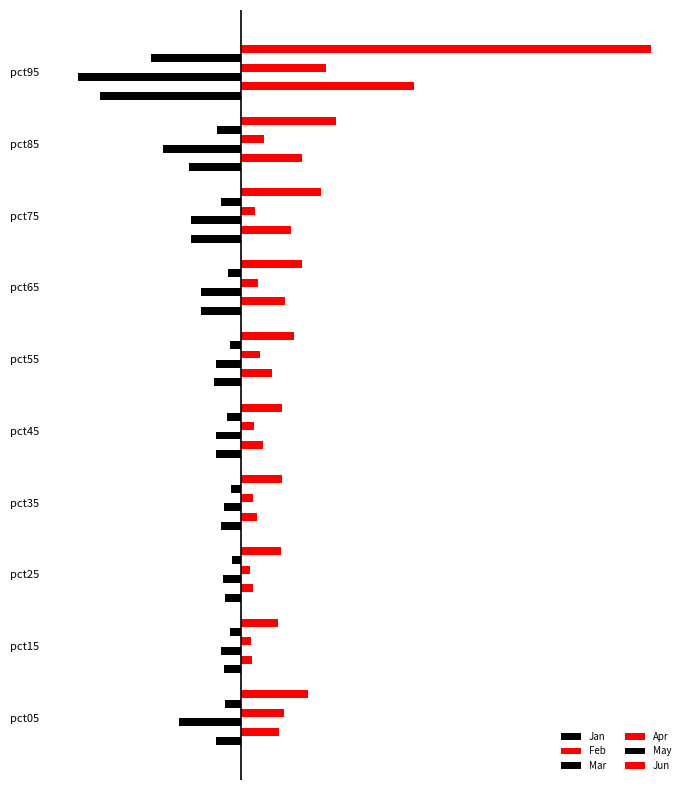

What position from the right is 0.0?

7